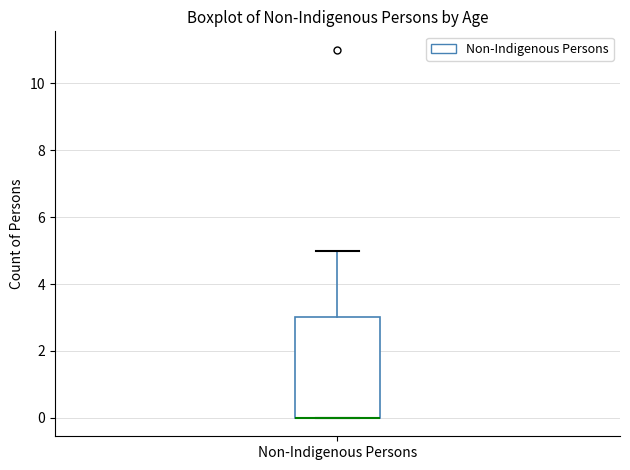

Where is the lower edge of the box for Non-Indigenous Persons on the y-axis? The values are not printed on the chart, so give them approximately, as read against the axis.

0